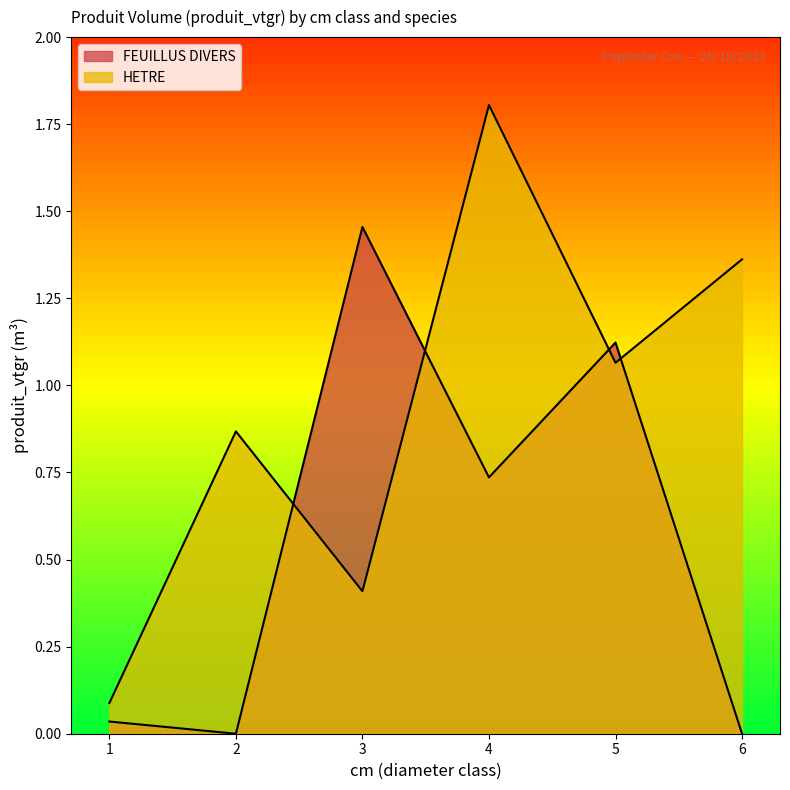

List the labels in order of value, largest first.

4, 6, 5, 2, 3, 1